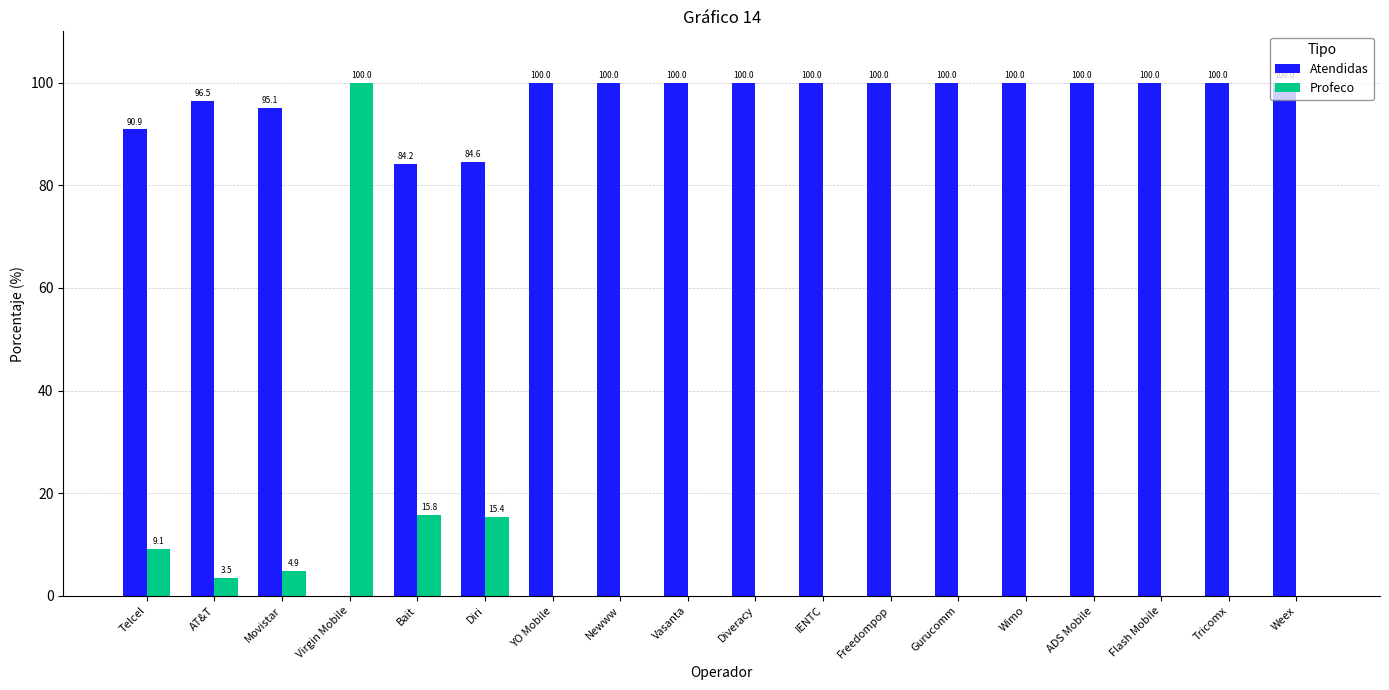

What is the maximum value for Profeco?

100.0